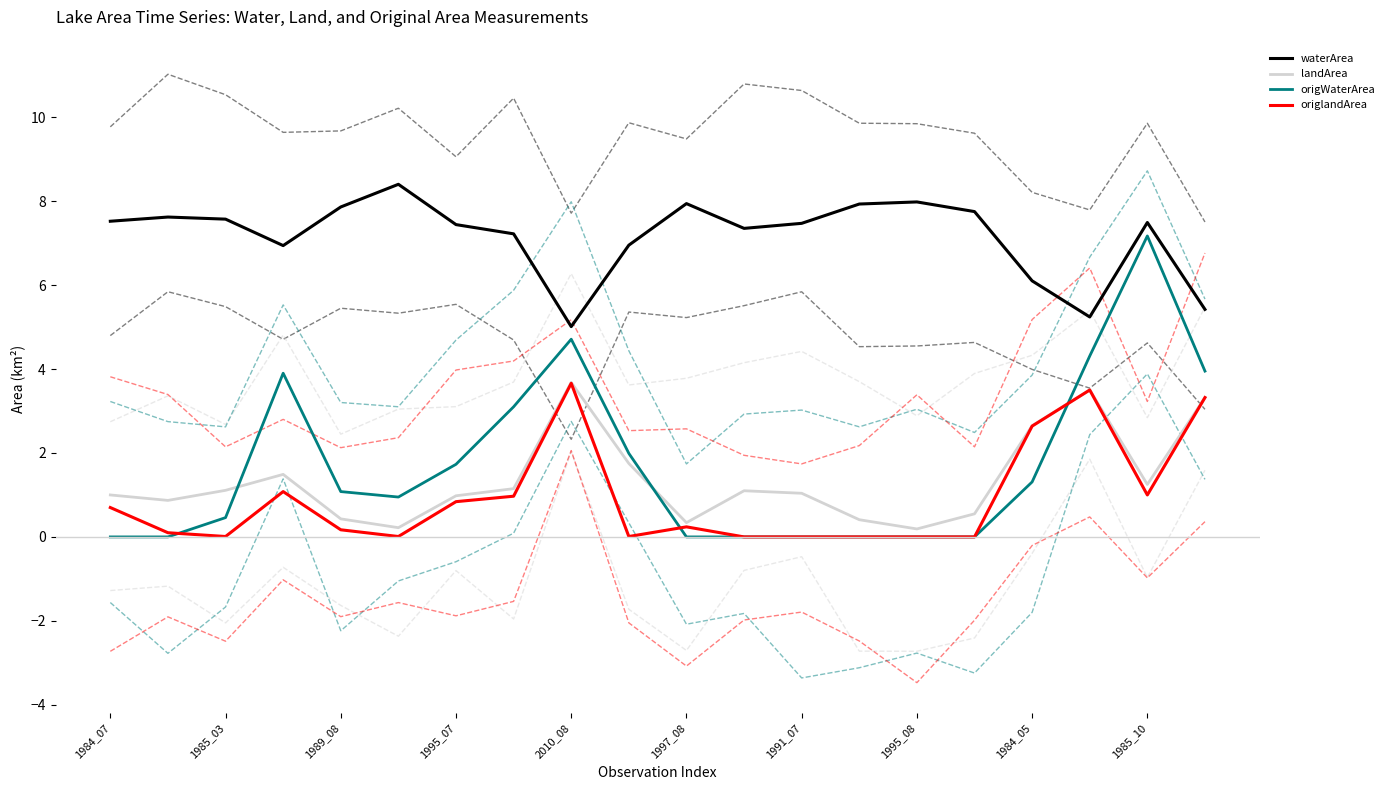

What are all the series names shown in the legend?

waterArea, landArea, origWaterArea, origlandArea